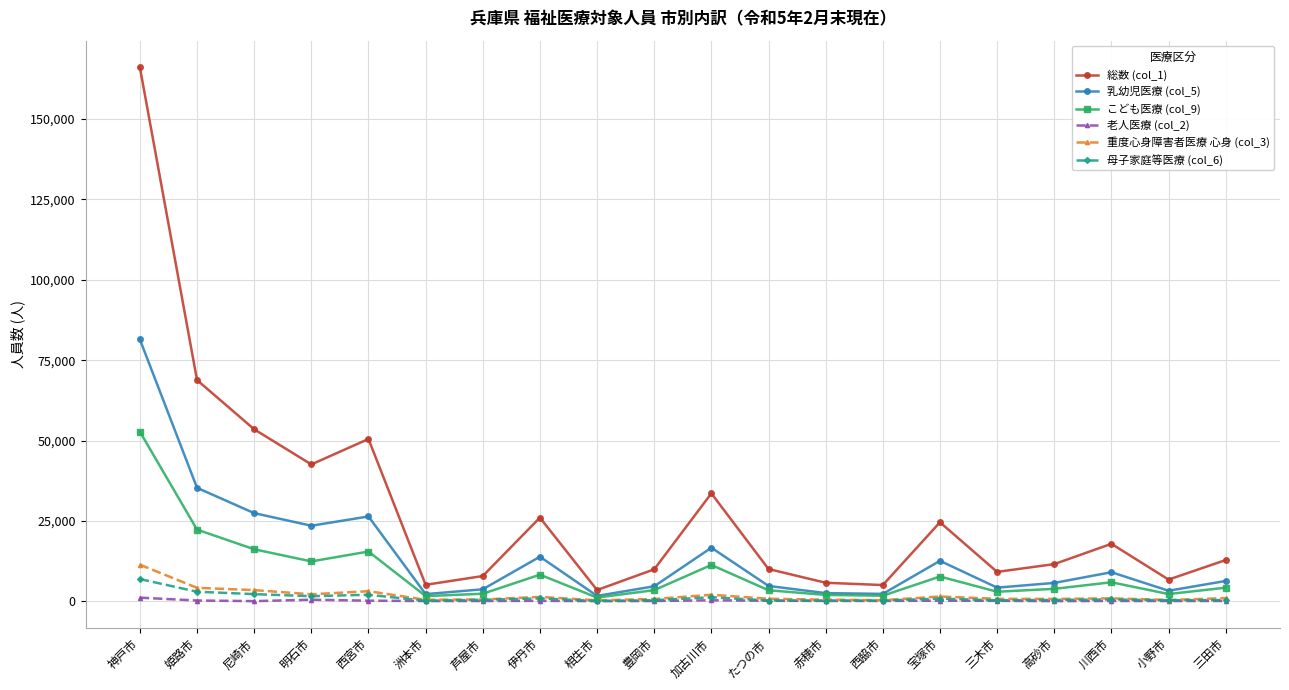

What is the sum of the 老人医療 (col_2) values at 宝塚市 and 小野市?

255